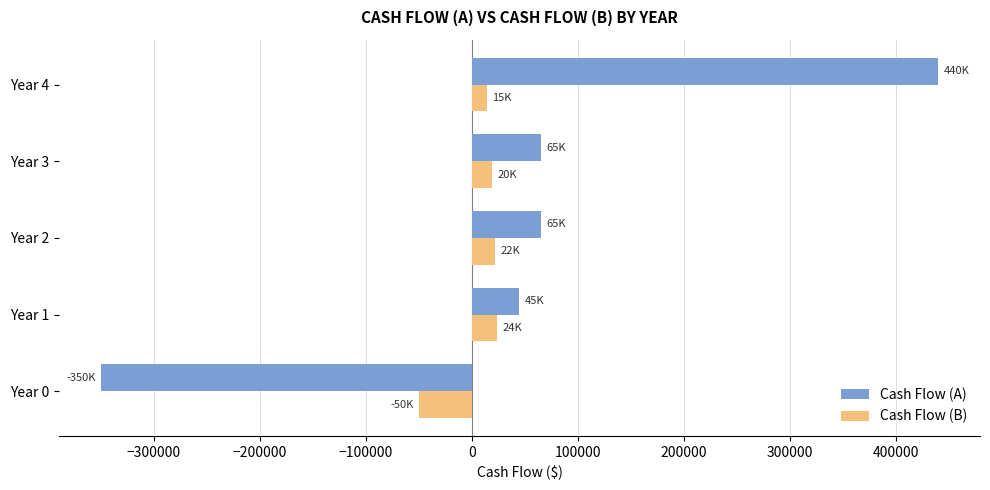

List the series in order of their overall mean, highest first.

Cash Flow (A), Cash Flow (B)